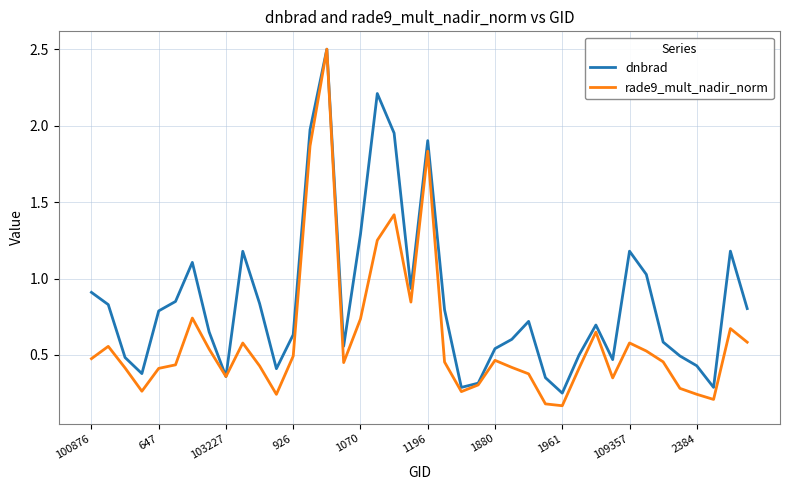

What is the maximum value shown in the chart?

2.5